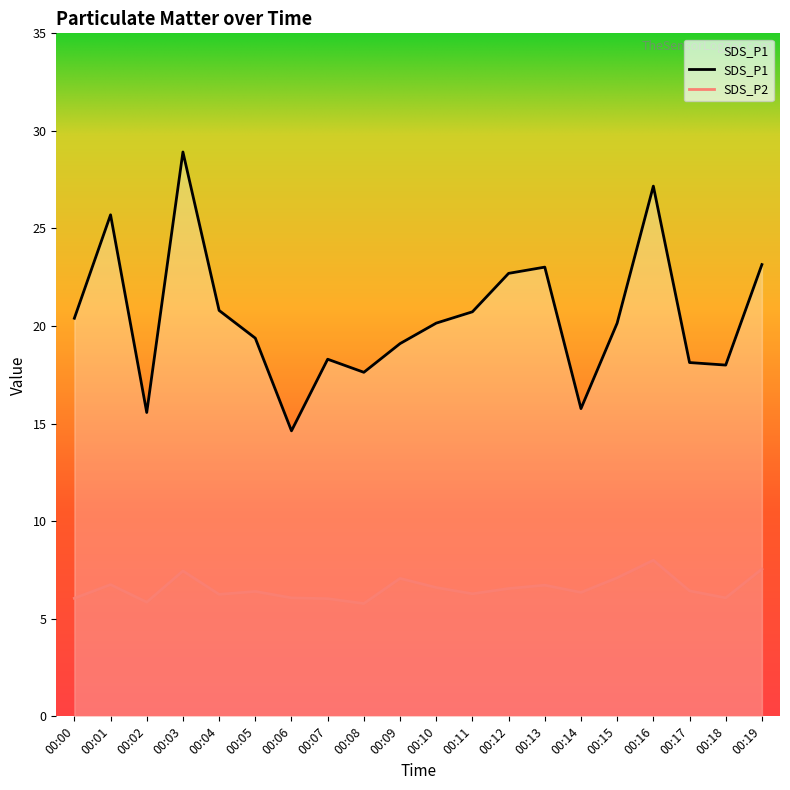

At 00:08, list the series in order from smallest to largest.

SDS_P2, SDS_P1